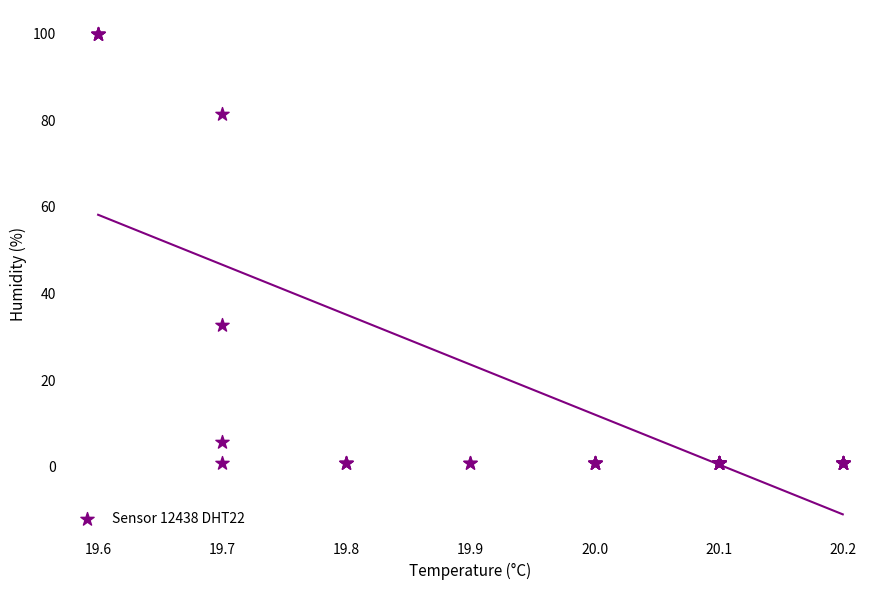

What Y value in the scatter plot is closest to 50?

32.8